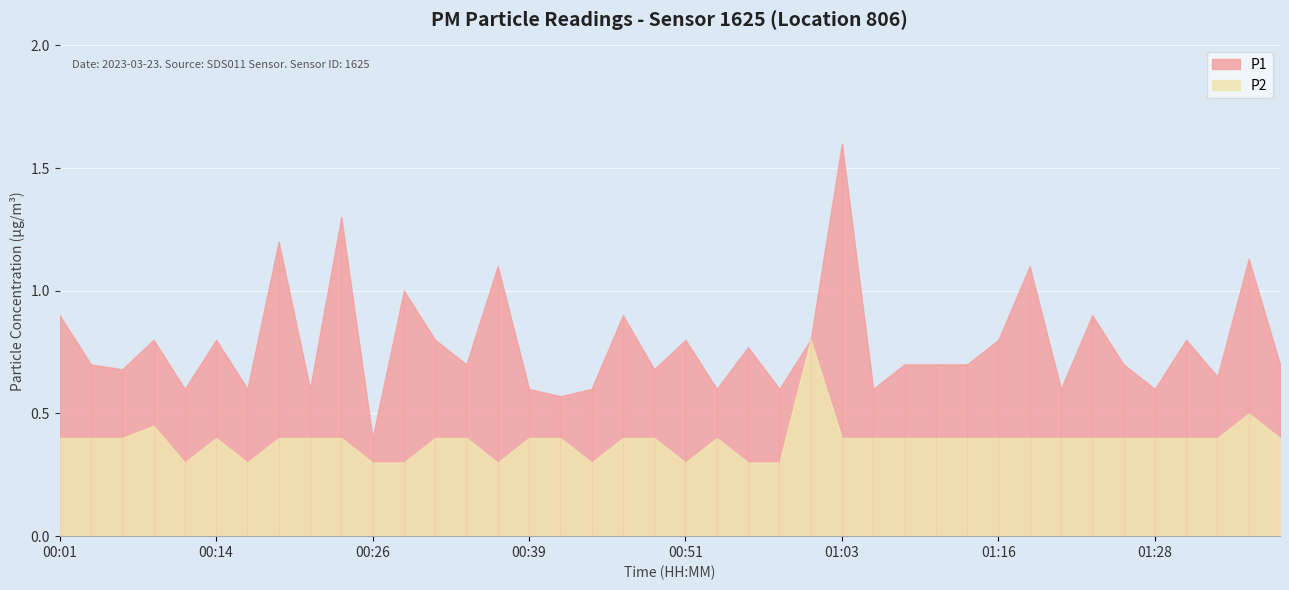

Reading right to left, list all the values displayed in this chart.

P1: 0.7	1.1	0.7	0.8	0.6	0.7	0.9	0.6	1.1	0.8	0.7	0.7	0.7	0.6	1.6	0.8	0.6	0.8	0.6	0.8	0.7	0.9	0.6	0.6	0.6	1.1	0.7	0.8	1.0	0.4	1.3	0.6	1.2	0.6	0.8	0.6	0.8	0.7	0.7	0.9
P2: 0.4	0.5	0.4	0.4	0.4	0.4	0.4	0.4	0.4	0.4	0.4	0.4	0.4	0.4	0.4	0.8	0.3	0.3	0.4	0.3	0.4	0.4	0.3	0.4	0.4	0.3	0.4	0.4	0.3	0.3	0.4	0.4	0.4	0.3	0.4	0.3	0.5	0.4	0.4	0.4